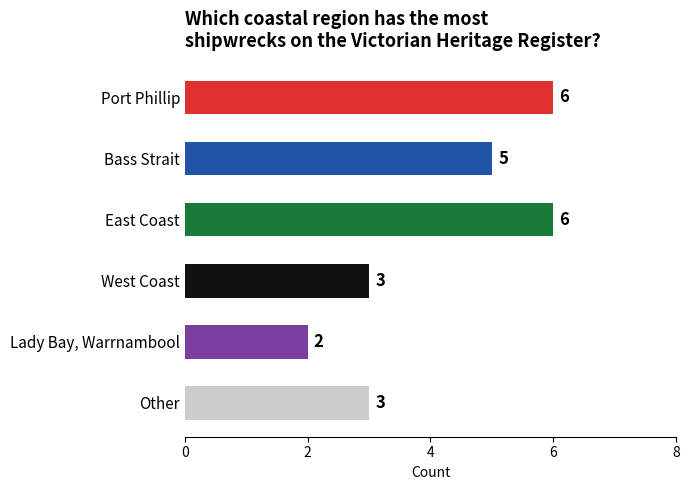

What is the difference between the maximum and minimum values?

4